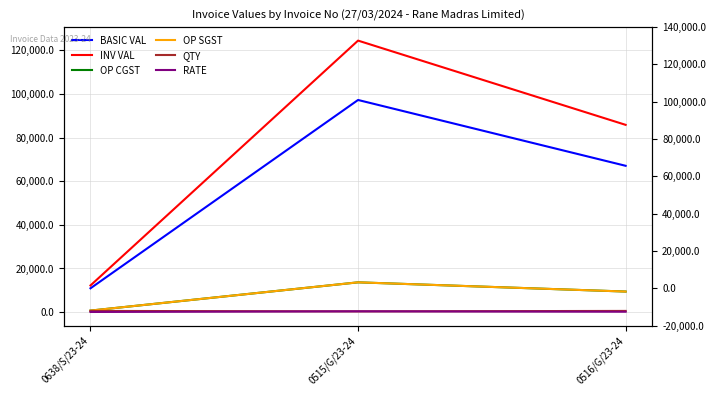

What is the difference between the QTY values at 0516/G/23-24 and 0515/G/23-24?

200.0